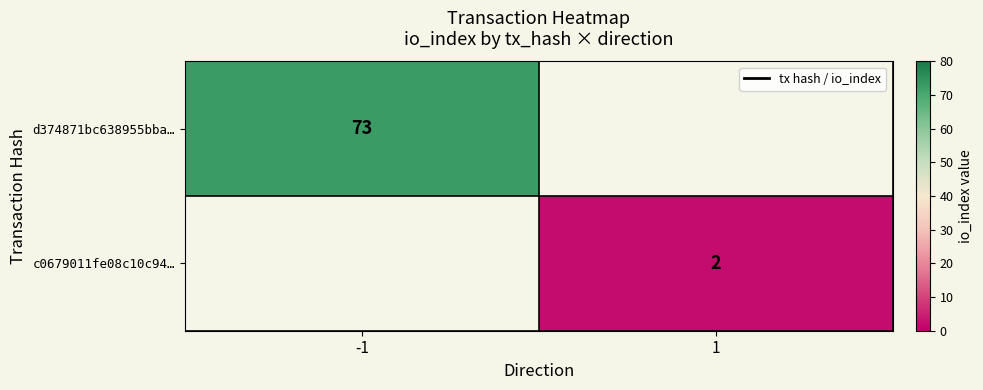

At which category does the chart reach its peak across all series?

-1